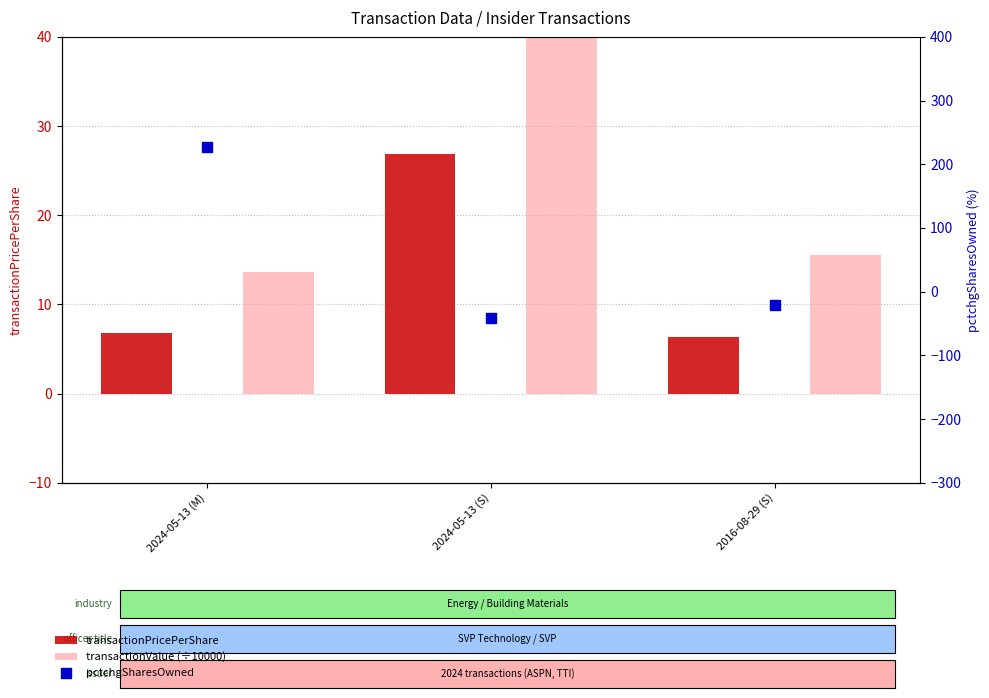

What are all the series names shown in the legend?

transactionPricePerShare, transactionValue (÷10000), pctchgSharesOwned